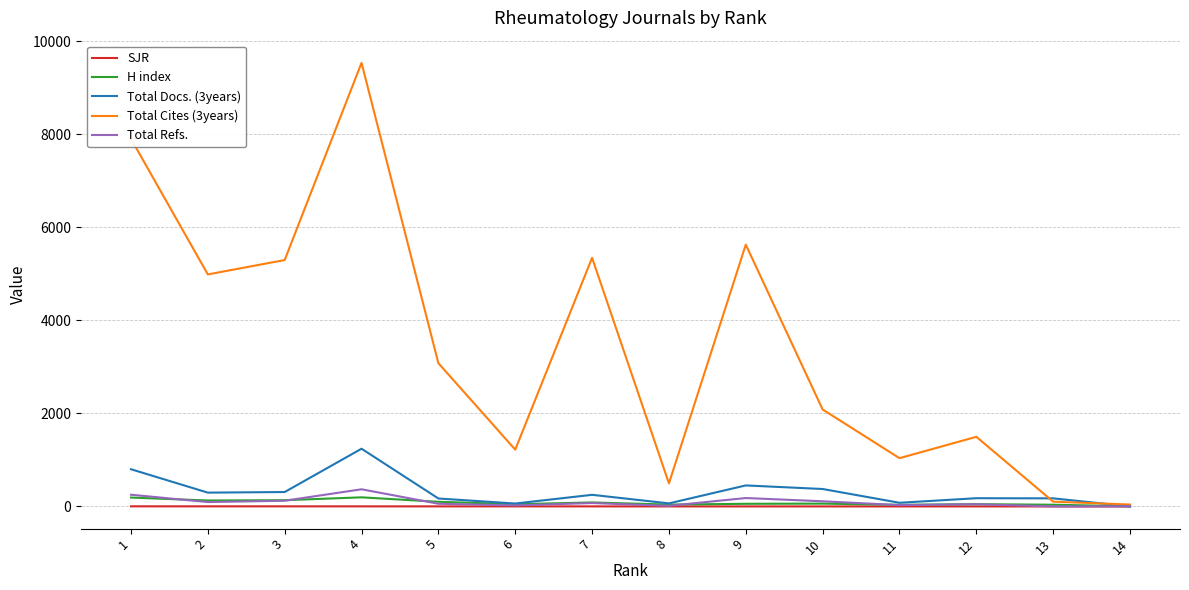

At which category is the sum across all series the highest?

4